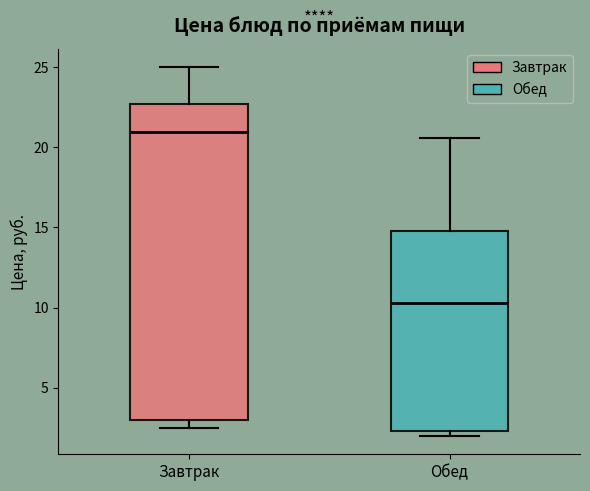

Which box's median line is the highest?

Завтрак